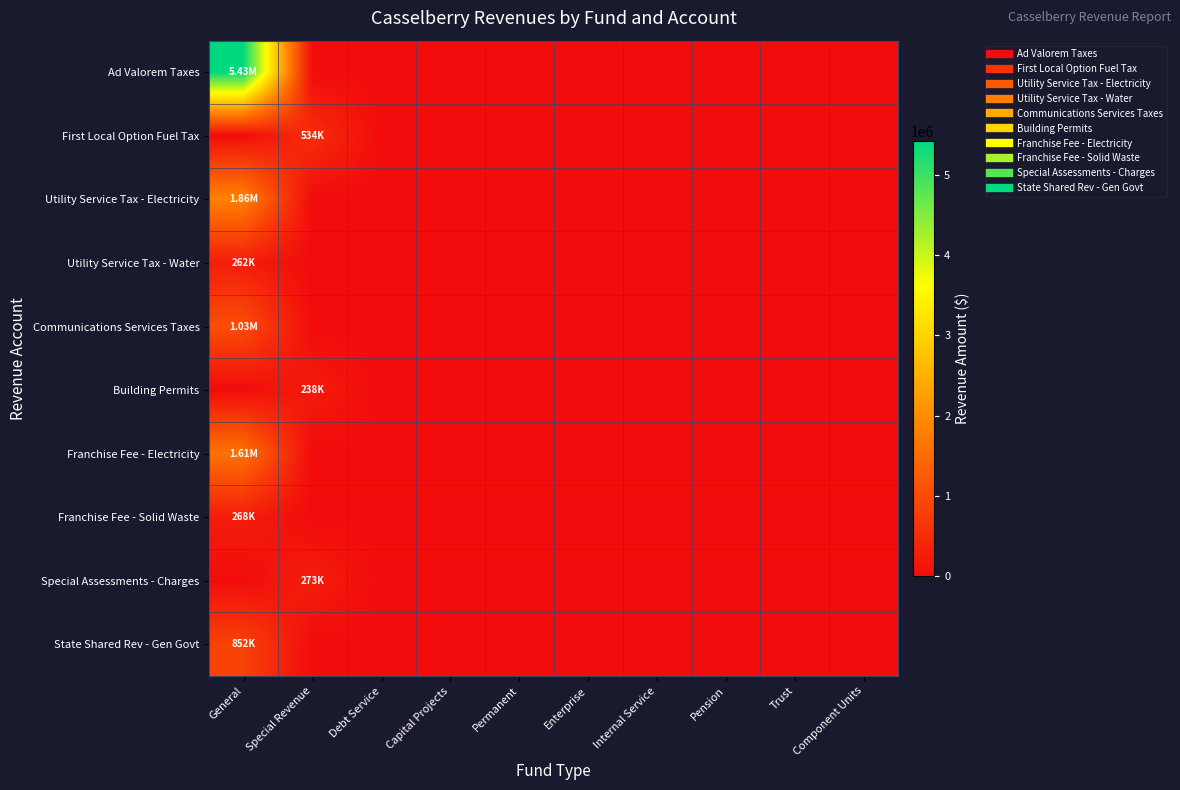

Reading right to left, what are all the values shown in this chart?

Ad Valorem Taxes: Component Units=0	Trust=0	Pension=0	Internal Service=0	Enterprise=0	Permanent=0	Capital Projects=0	Debt Service=0	Special Revenue=0	General=5429824
First Local Option Fuel Tax: Component Units=0	Trust=0	Pension=0	Internal Service=0	Enterprise=0	Permanent=0	Capital Projects=0	Debt Service=0	Special Revenue=533773	General=0
Utility Service Tax - Electricity: Component Units=0	Trust=0	Pension=0	Internal Service=0	Enterprise=0	Permanent=0	Capital Projects=0	Debt Service=0	Special Revenue=0	General=1855485
Utility Service Tax - Water: Component Units=0	Trust=0	Pension=0	Internal Service=0	Enterprise=0	Permanent=0	Capital Projects=0	Debt Service=0	Special Revenue=0	General=262051
Communications Services Taxes: Component Units=0	Trust=0	Pension=0	Internal Service=0	Enterprise=0	Permanent=0	Capital Projects=0	Debt Service=0	Special Revenue=0	General=1034604
Building Permits: Component Units=0	Trust=0	Pension=0	Internal Service=0	Enterprise=0	Permanent=0	Capital Projects=0	Debt Service=0	Special Revenue=238202	General=0
Franchise Fee - Electricity: Component Units=0	Trust=0	Pension=0	Internal Service=0	Enterprise=0	Permanent=0	Capital Projects=0	Debt Service=0	Special Revenue=0	General=1606416
Franchise Fee - Solid Waste: Component Units=0	Trust=0	Pension=0	Internal Service=0	Enterprise=0	Permanent=0	Capital Projects=0	Debt Service=0	Special Revenue=0	General=268399
Special Assessments - Charges: Component Units=0	Trust=0	Pension=0	Internal Service=0	Enterprise=0	Permanent=0	Capital Projects=0	Debt Service=0	Special Revenue=273210	General=0
State Shared Rev - Gen Govt: Component Units=0	Trust=0	Pension=0	Internal Service=0	Enterprise=0	Permanent=0	Capital Projects=0	Debt Service=0	Special Revenue=0	General=852382